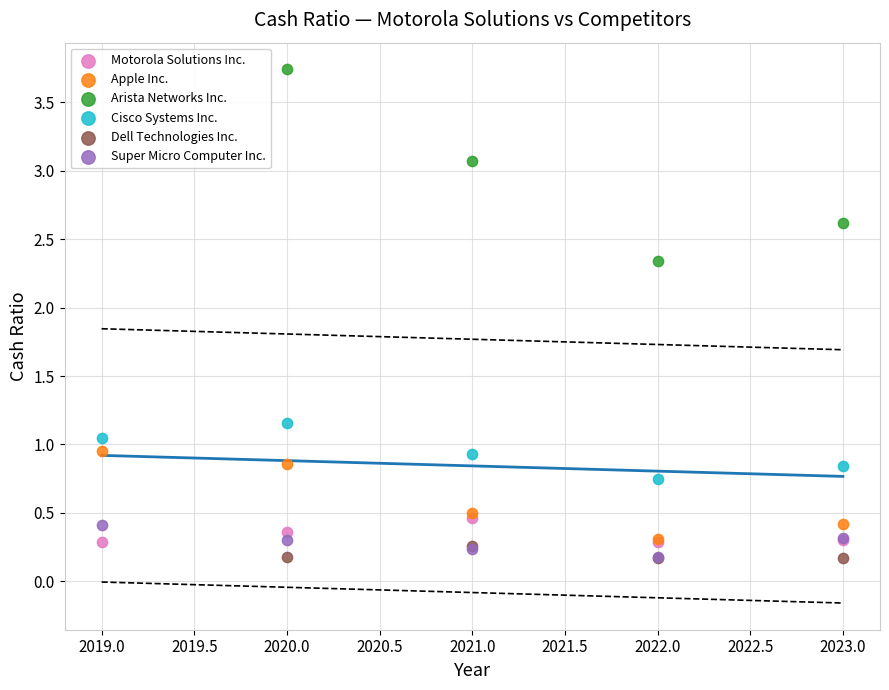

Which series reaches the maximum Y coordinate?

Arista Networks Inc.